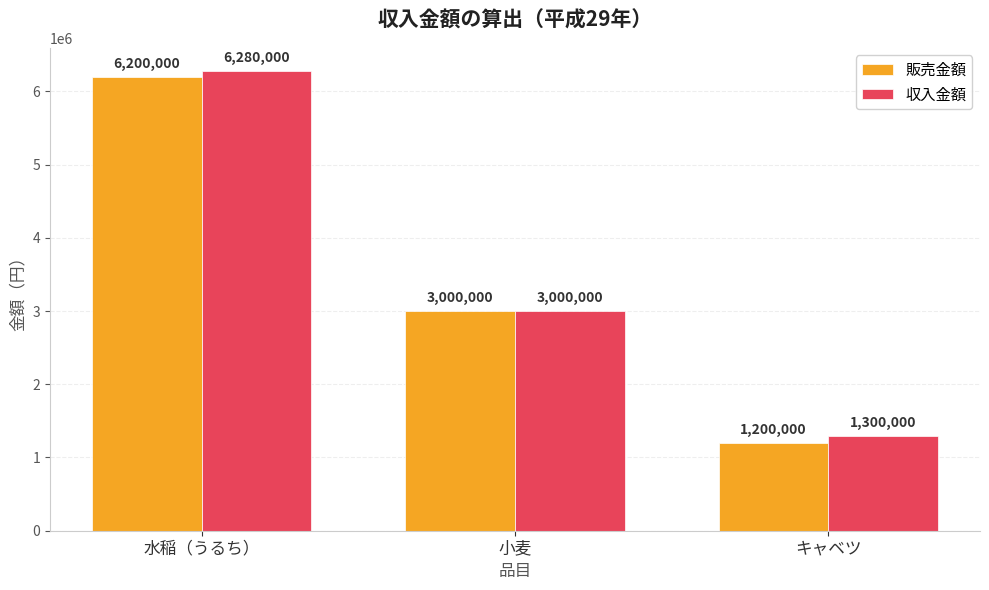

What value does the 販売金額 series have at 水稲（うるち）, to the nearest 10?

6200000